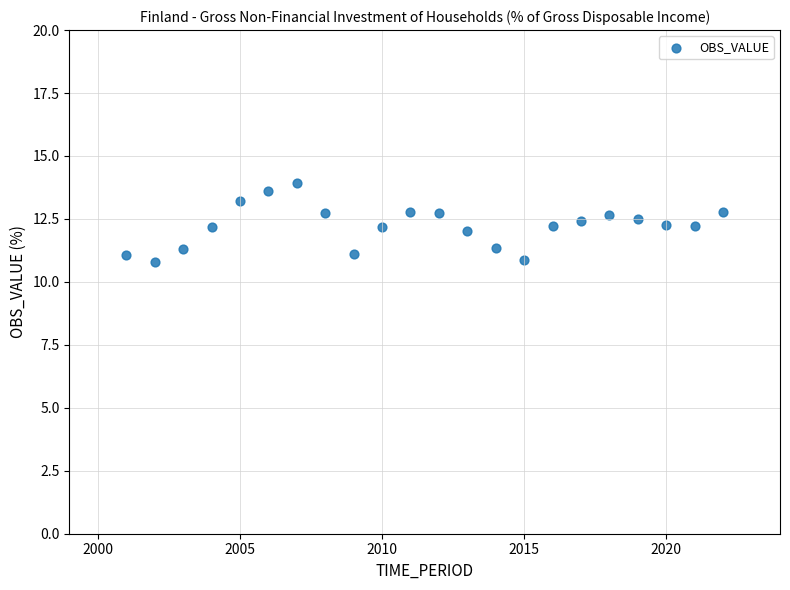

What is the range of X values (max minus min)?

21.0